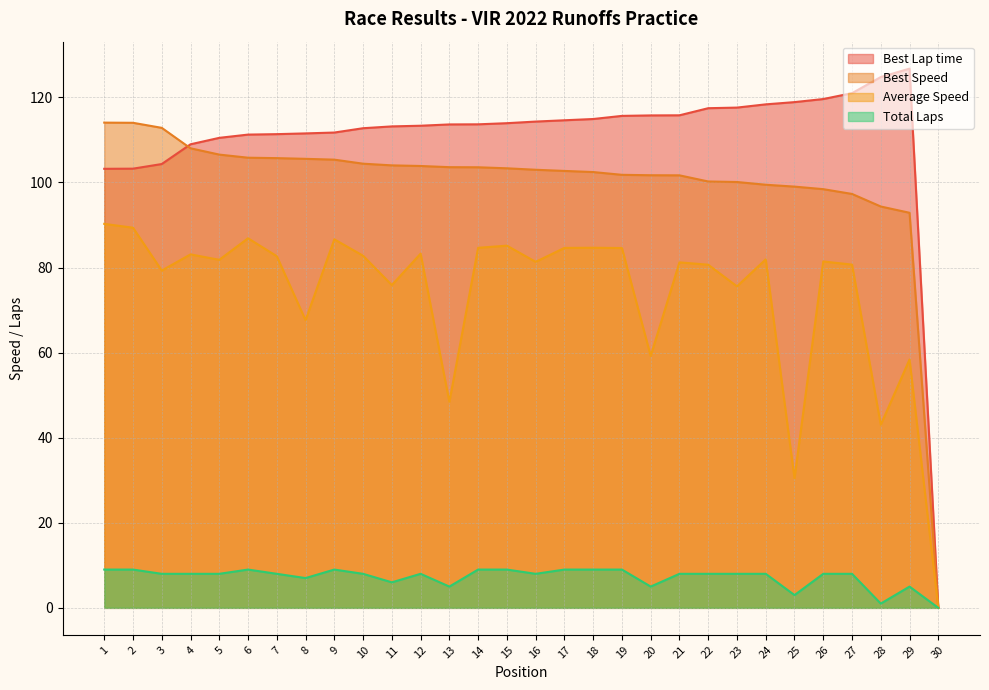

Is it true that Average Speed equals 30.5 at 25?

True